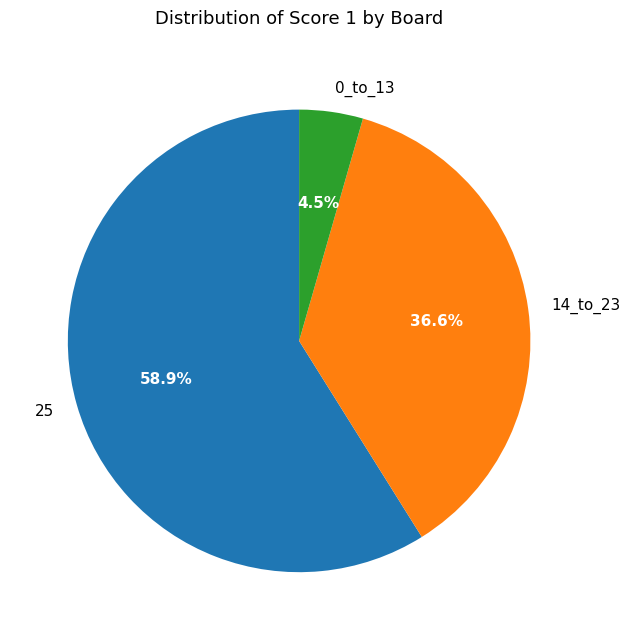

Count the number of slices in the pie.

3